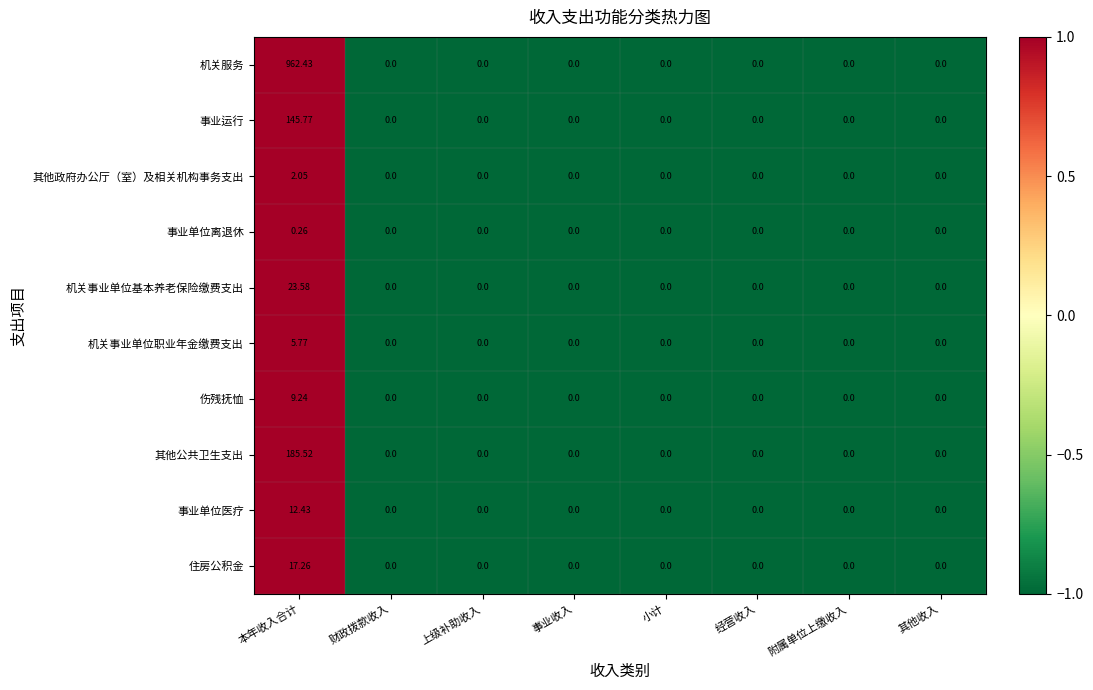

Which series has the largest range (max minus min)?

机关服务